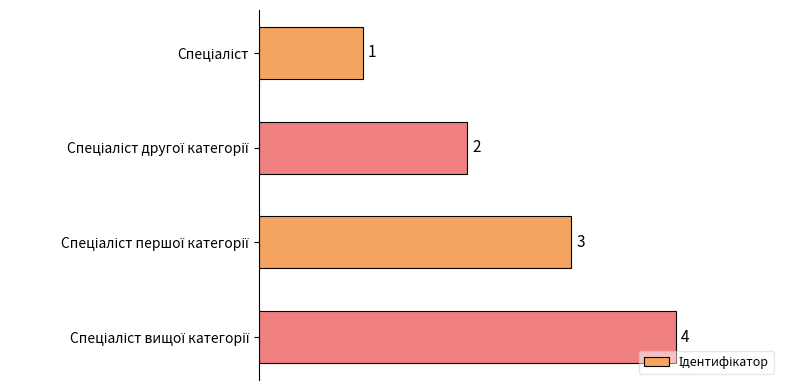

What is the difference between the maximum and minimum values?

3